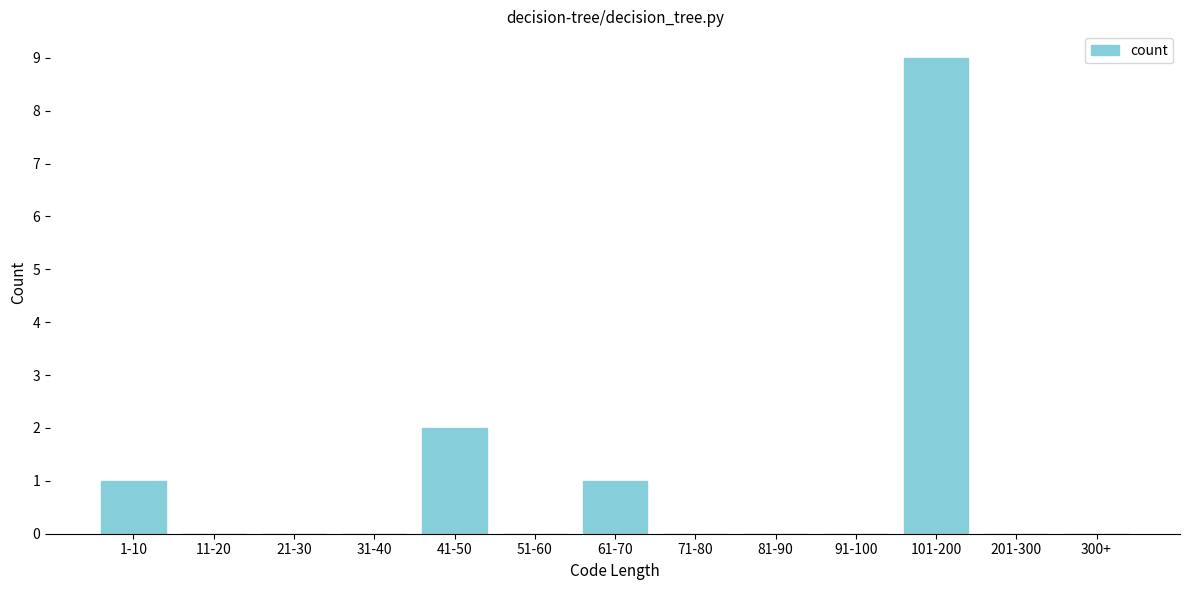

Reading left to right, what are all the values shown in this chart?

1-10=1	11-20=0	21-30=0	31-40=0	41-50=2	51-60=0	61-70=1	71-80=0	81-90=0	91-100=0	101-200=9	201-300=0	300+=0